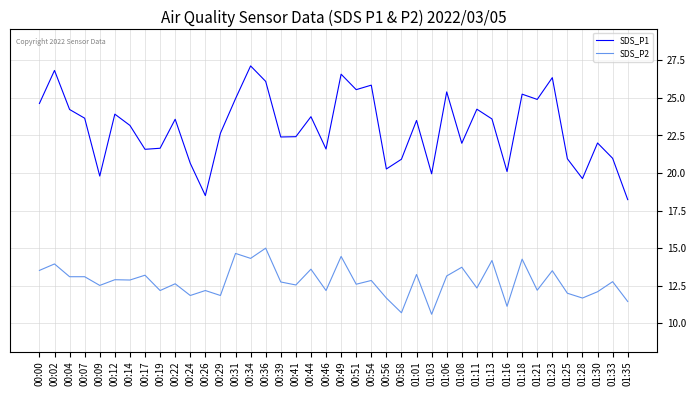

True or false: SDS_P1 and SDS_P2 intersect in this chart.

False